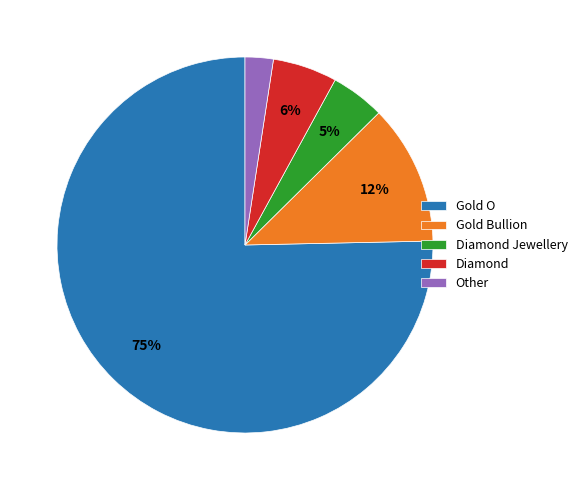

Is it true that Gold Bullion is 1% of the pie?

False